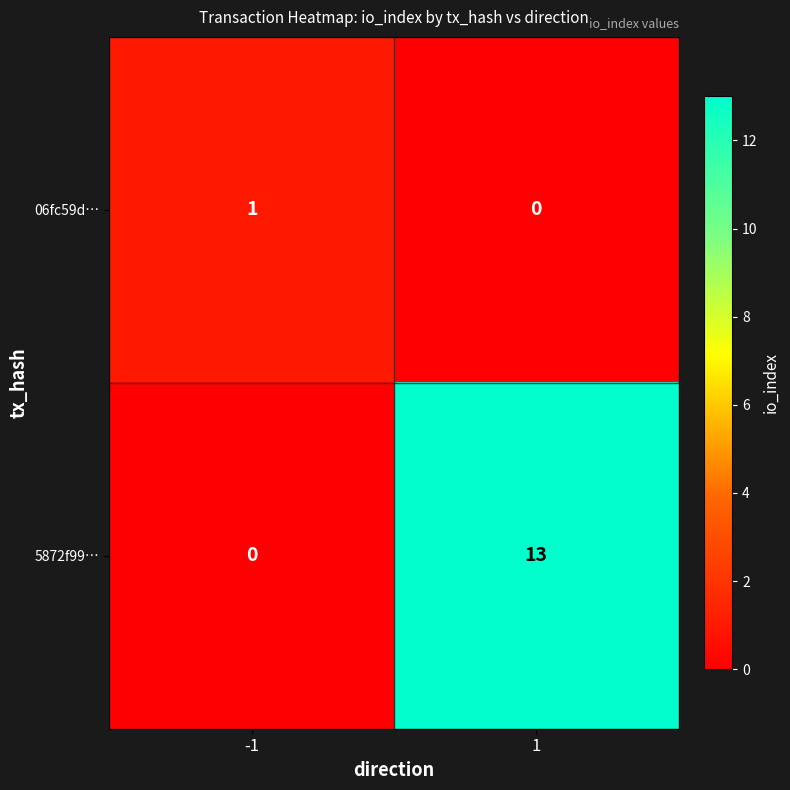

Rank the series by their maximum value, from lowest to highest.

06fc59d…, 5872f99…